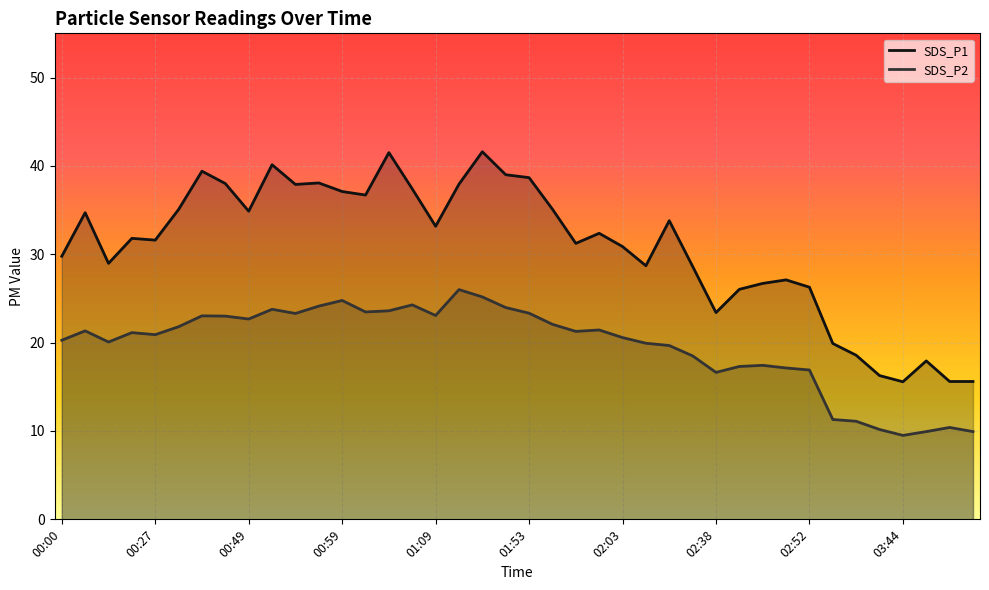

True or false: SDS_P1 has a value of 28.7 at 02:06.

True